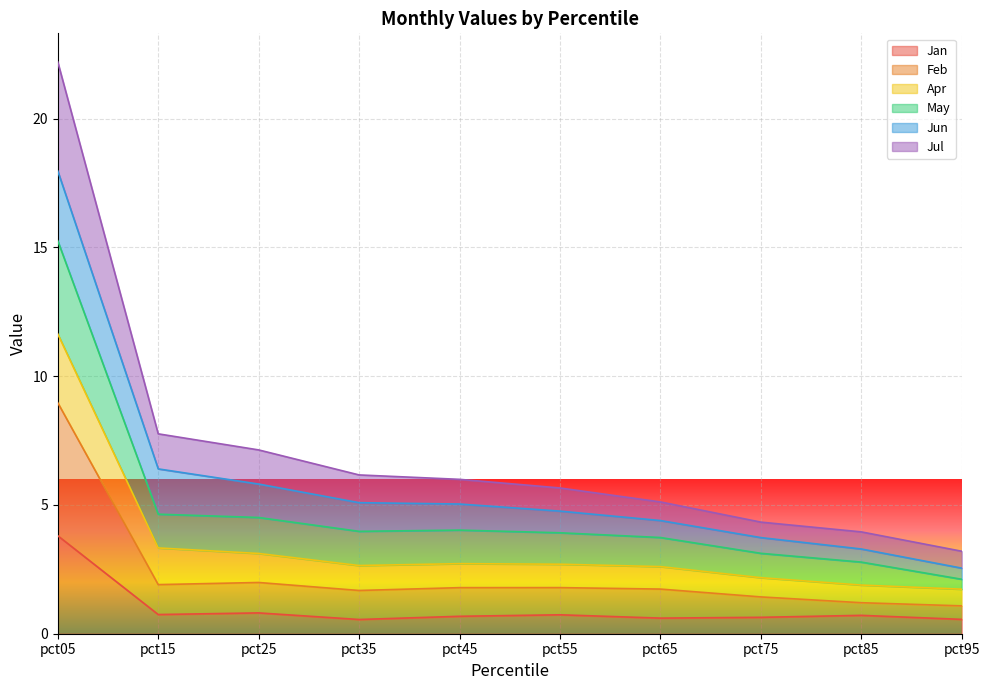

What value does the Jan series have at pct65?

0.6